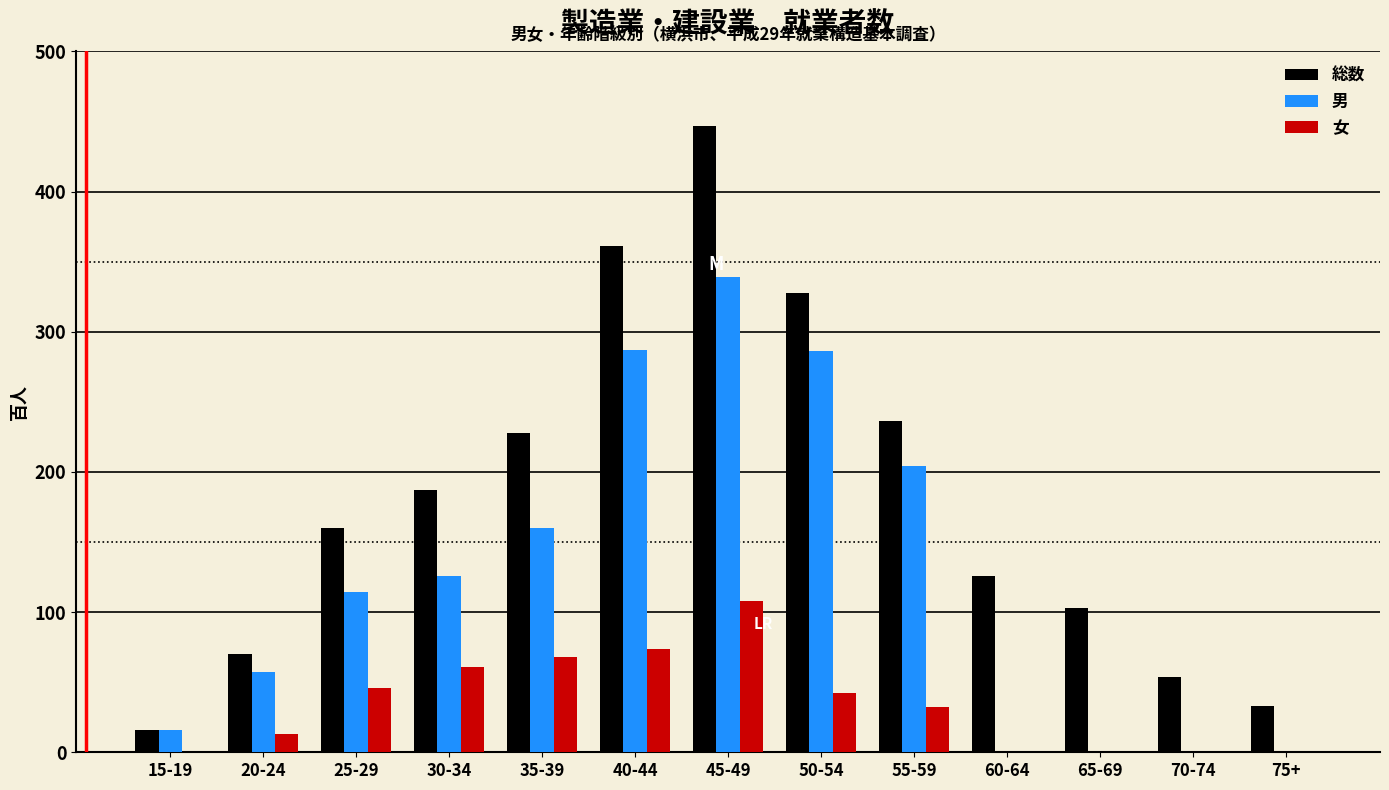

Where is 男 nearest to the value 169?

35-39